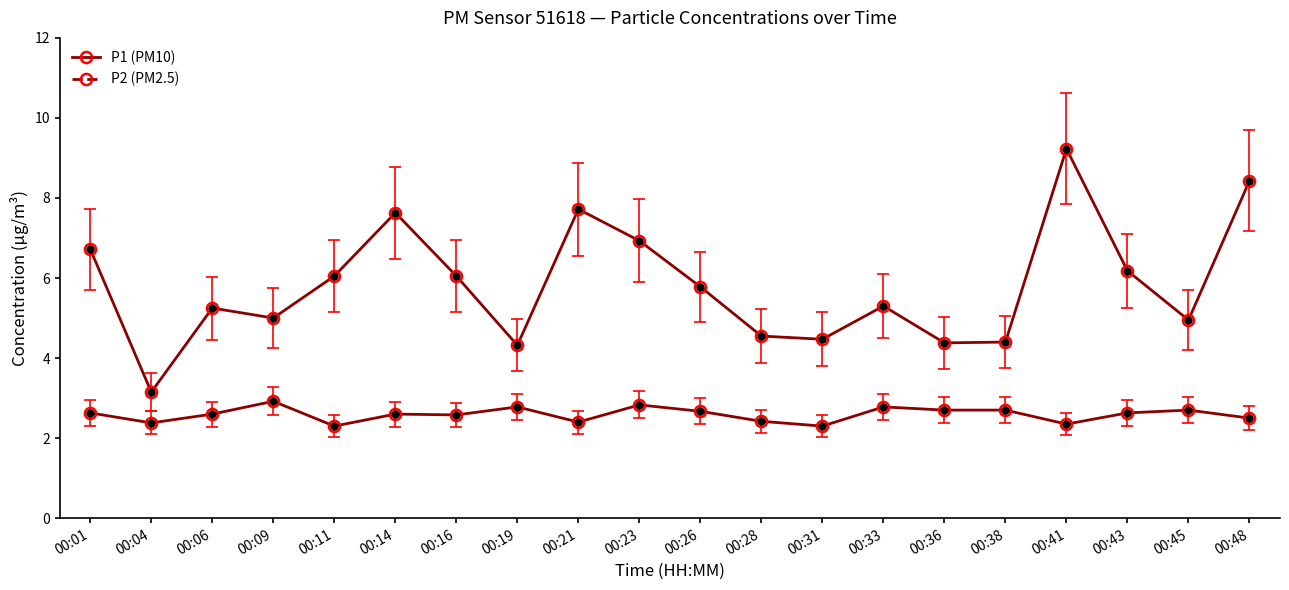

How many series are shown in this chart?

2